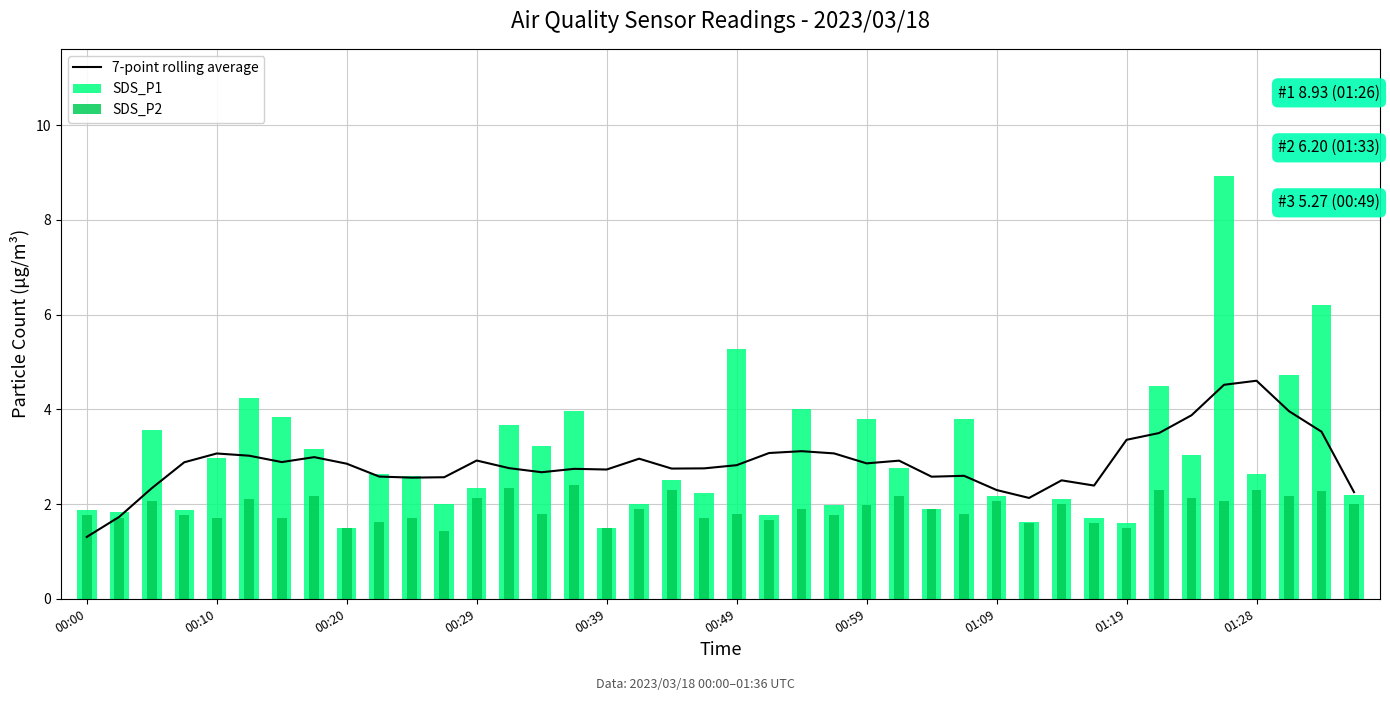

Is it true that 7-point rolling average equals 2.9 at 00:59?

True